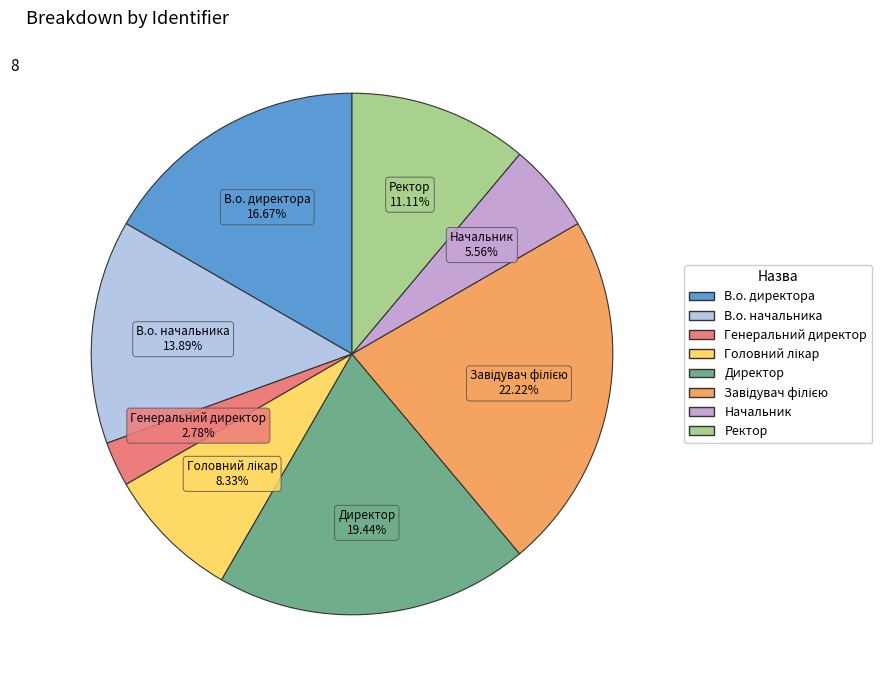

Which slice is the smallest?

Генеральний директор